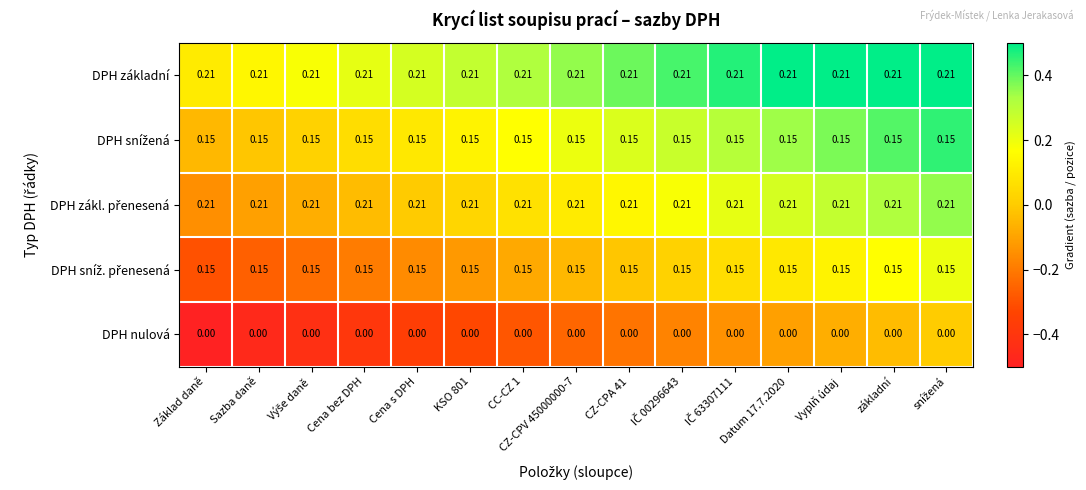

How many distinct data groups are displayed?

5